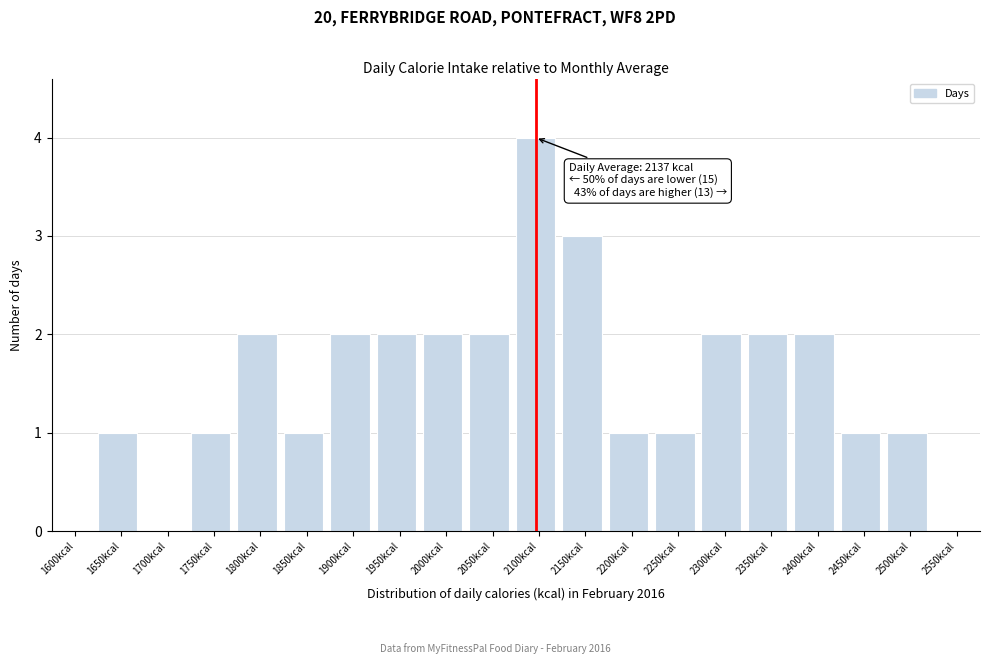

Reading left to right, what are all the values shown in this chart?

1600kcal=0	1650kcal=1	1700kcal=0	1750kcal=1	1800kcal=2	1850kcal=1	1900kcal=2	1950kcal=2	2000kcal=2	2050kcal=2	2100kcal=4	2150kcal=3	2200kcal=1	2250kcal=1	2300kcal=2	2350kcal=2	2400kcal=2	2450kcal=1	2500kcal=1	2550kcal=0